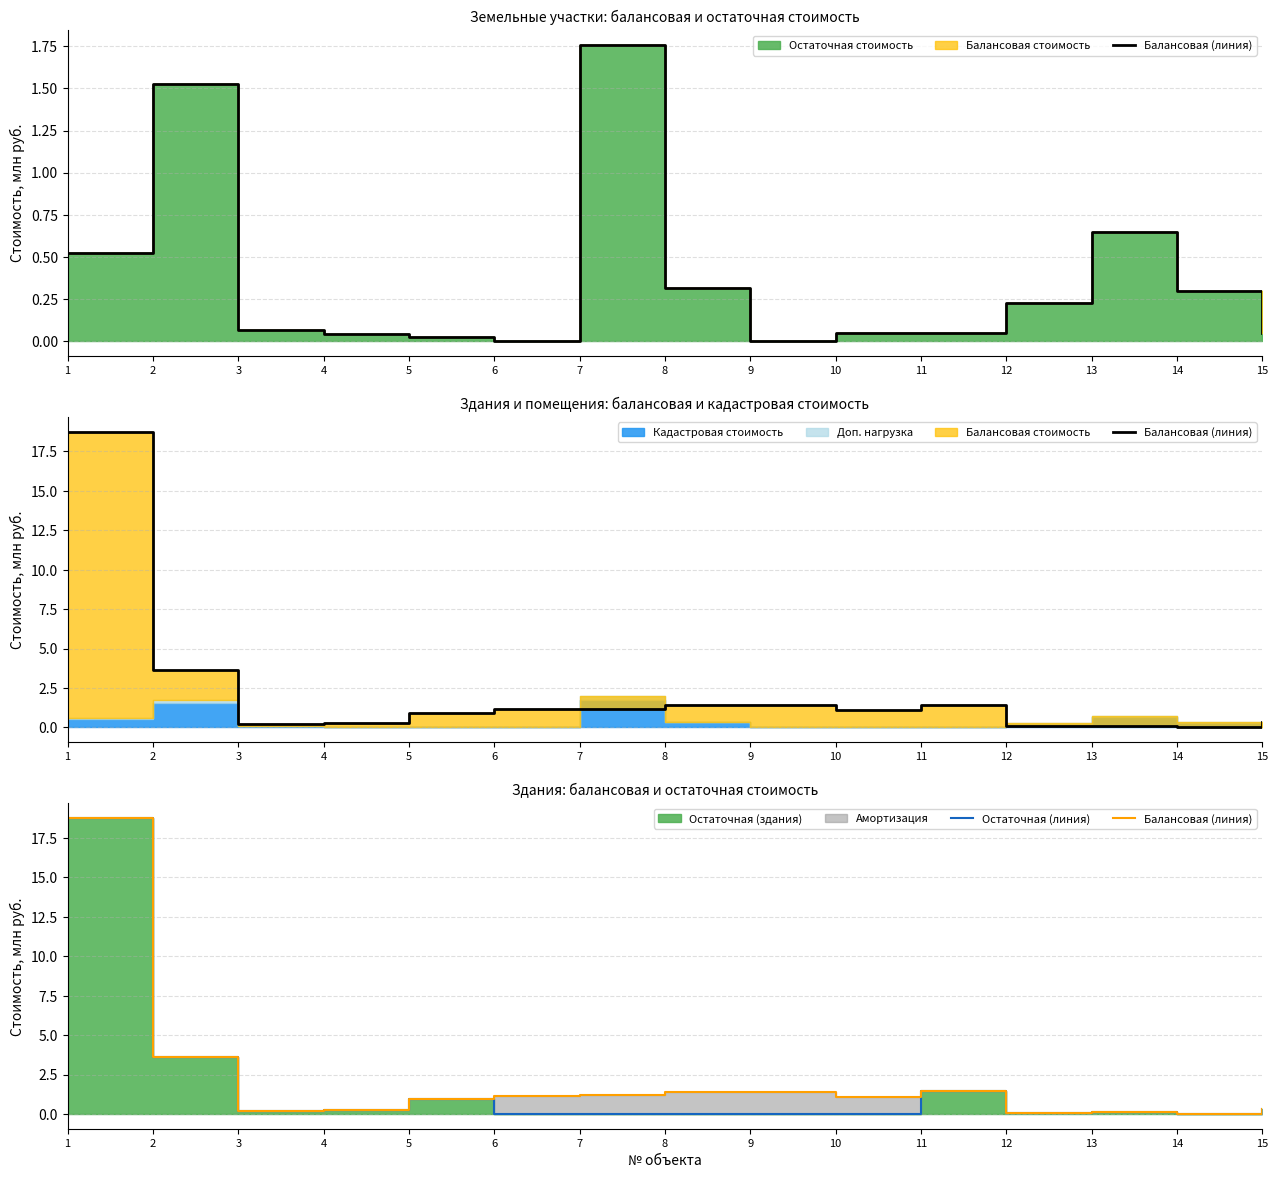

Between 4 and 5, which series saw the biggest shift?

Балансовая (линия)